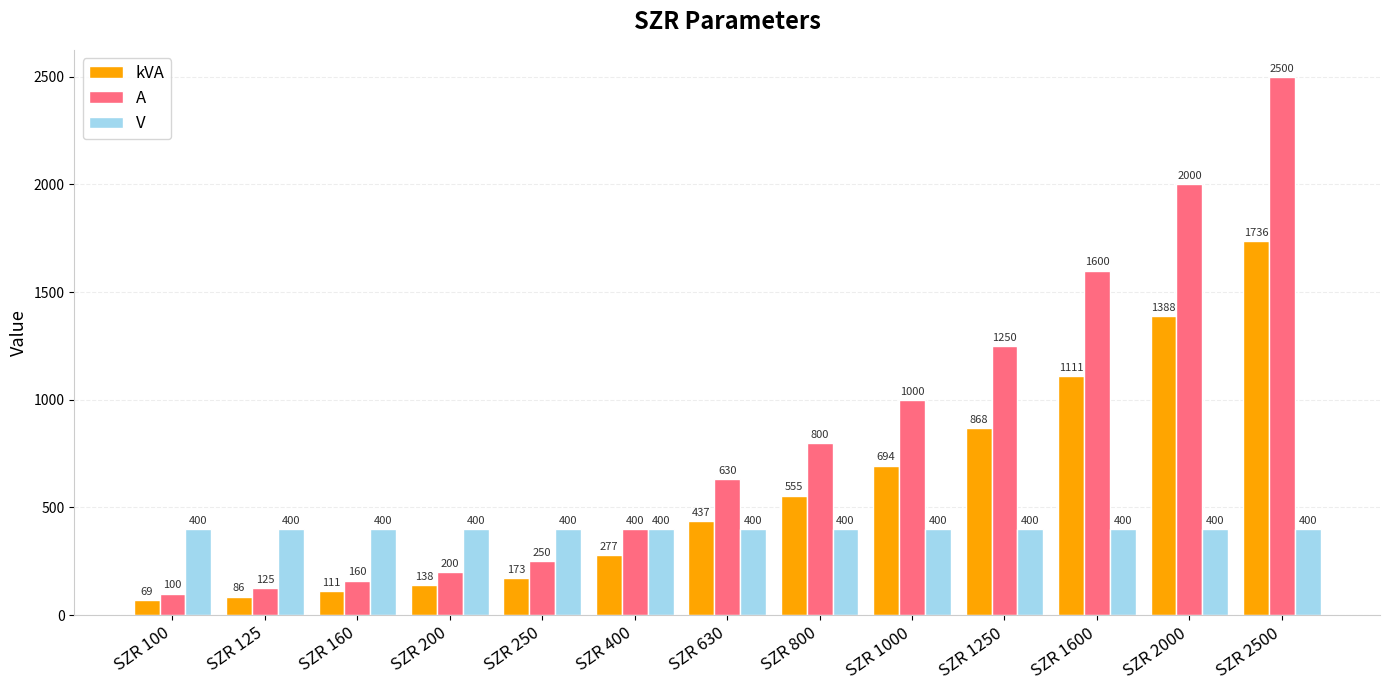

Reading left to right, transcribe all the data shown in this chart.

kVA: SZR 100=69	SZR 125=86	SZR 160=111	SZR 200=138	SZR 250=173	SZR 400=277	SZR 630=437	SZR 800=555	SZR 1000=694	SZR 1250=868	SZR 1600=1111	SZR 2000=1388	SZR 2500=1736
A: SZR 100=100	SZR 125=125	SZR 160=160	SZR 200=200	SZR 250=250	SZR 400=400	SZR 630=630	SZR 800=800	SZR 1000=1000	SZR 1250=1250	SZR 1600=1600	SZR 2000=2000	SZR 2500=2500
V: SZR 100=400	SZR 125=400	SZR 160=400	SZR 200=400	SZR 250=400	SZR 400=400	SZR 630=400	SZR 800=400	SZR 1000=400	SZR 1250=400	SZR 1600=400	SZR 2000=400	SZR 2500=400